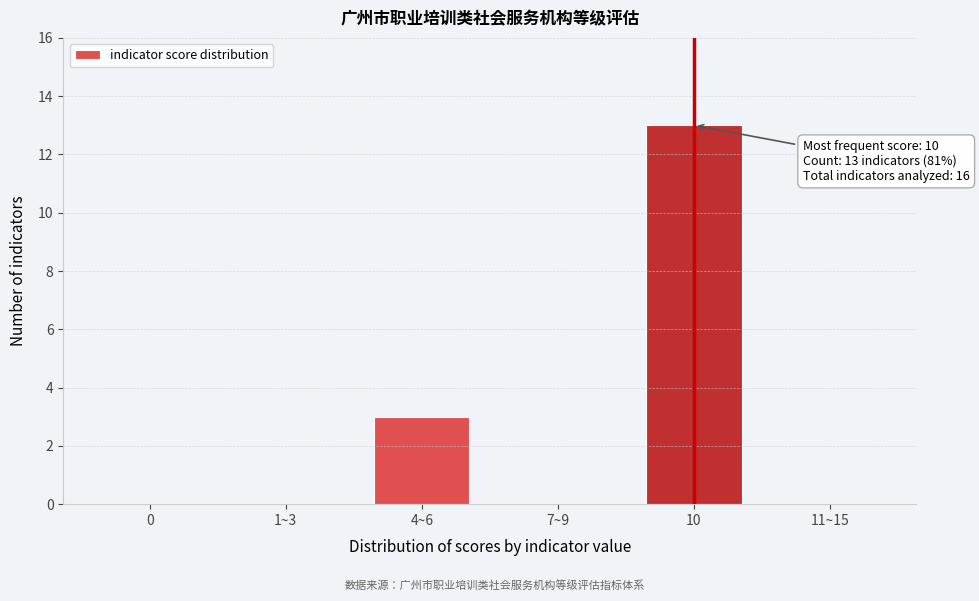

Reading left to right, list all the values displayed in this chart.

0=0	1~3=0	4~6=3	7~9=0	10=13	11~15=0